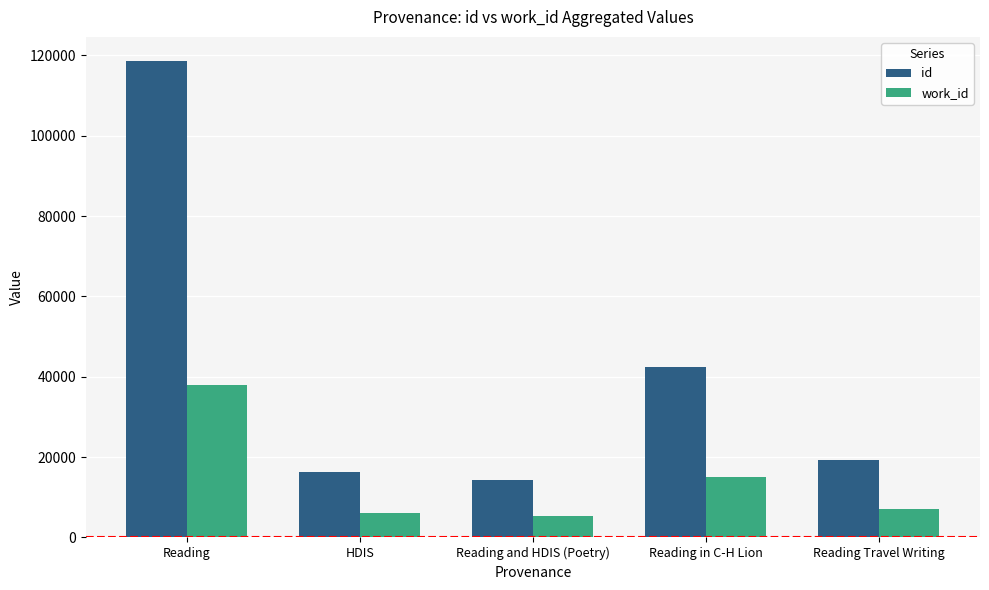

What are all the series names shown in the legend?

id, work_id